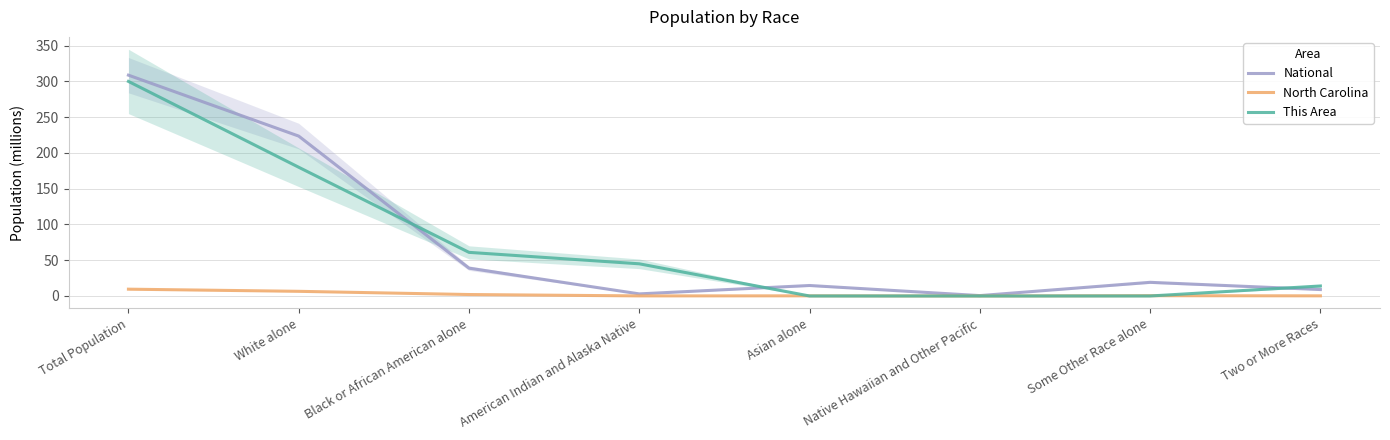

What is the value of the This Area point at the 1st from the left?

300.0